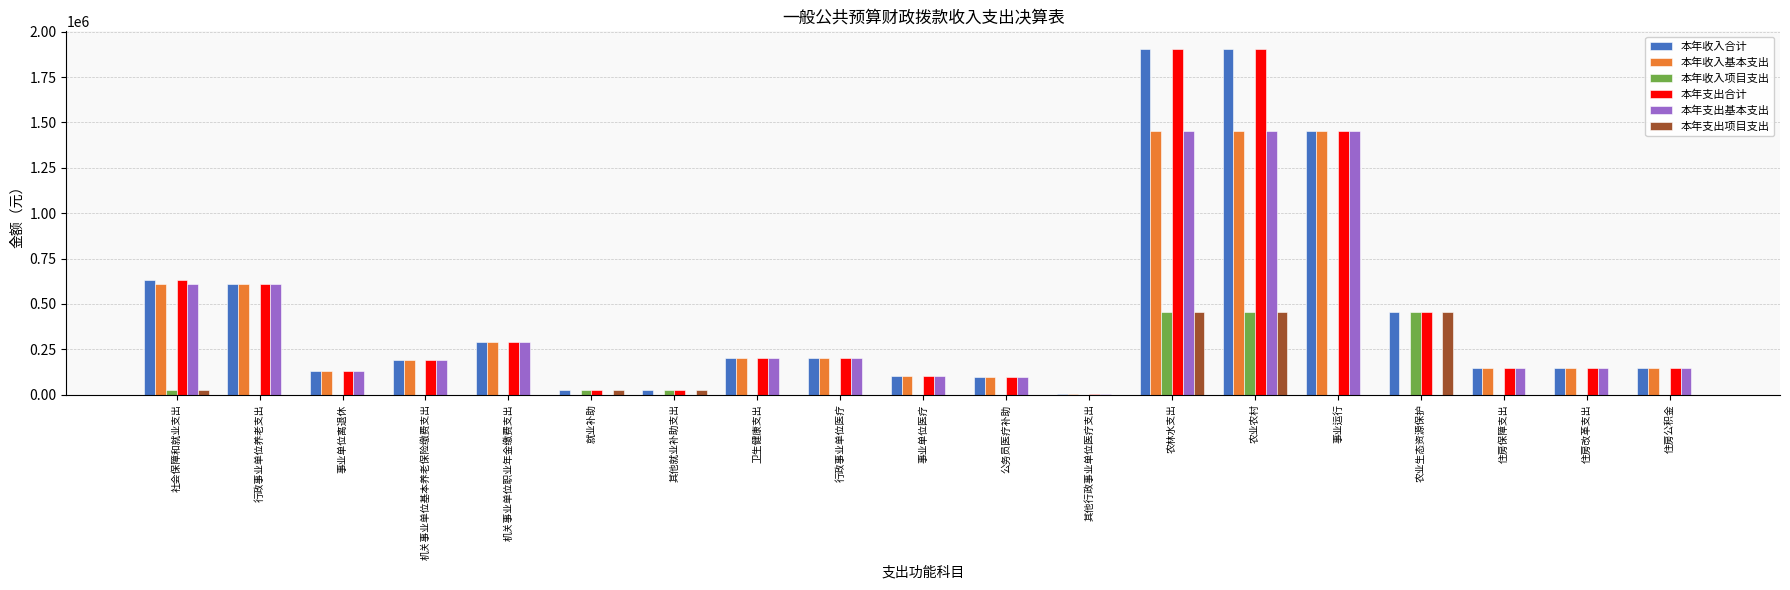

What is the difference between the 本年支出基本支出 values at 农业农村 and 行政事业单位养老支出?

839776.2